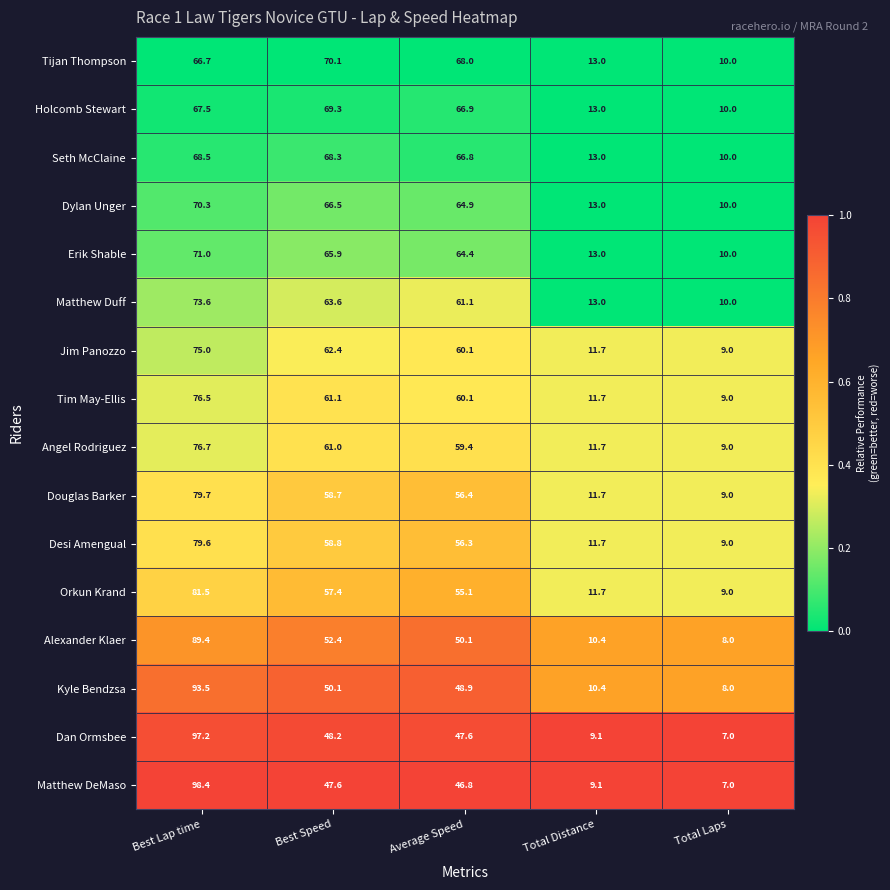

At which label does Matthew Duff first exceed 61?

Best Lap time